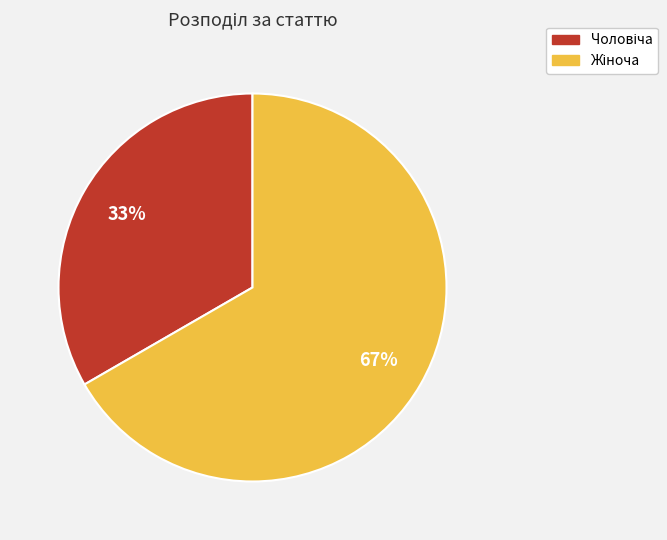

To the nearest percent, what is the average slice percentage?

50%